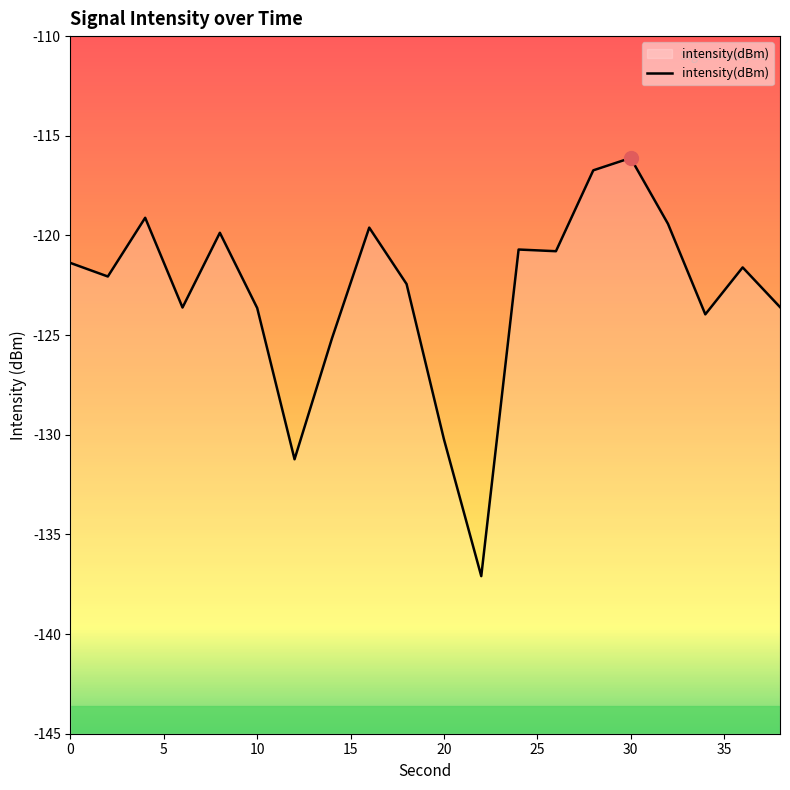

How many points are higher than both their immediate neighbors (excluding endpoints)?

6